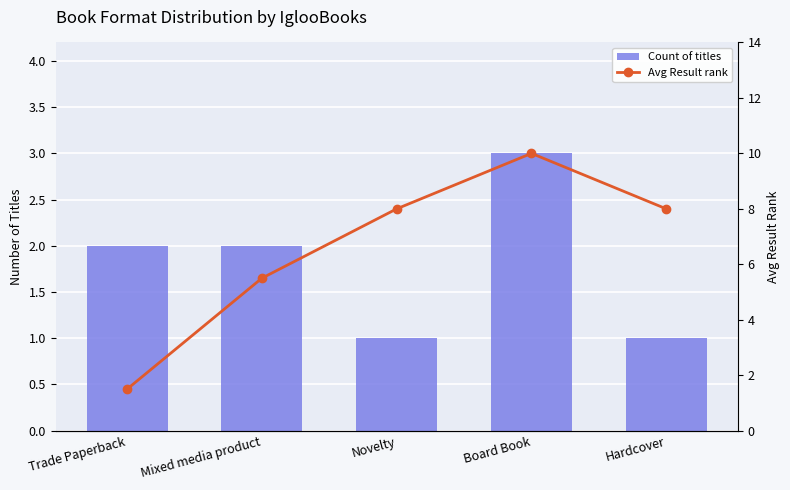

List the labels in order of Count of titles value, largest first.

Board Book, Trade Paperback, Mixed media product, Novelty, Hardcover